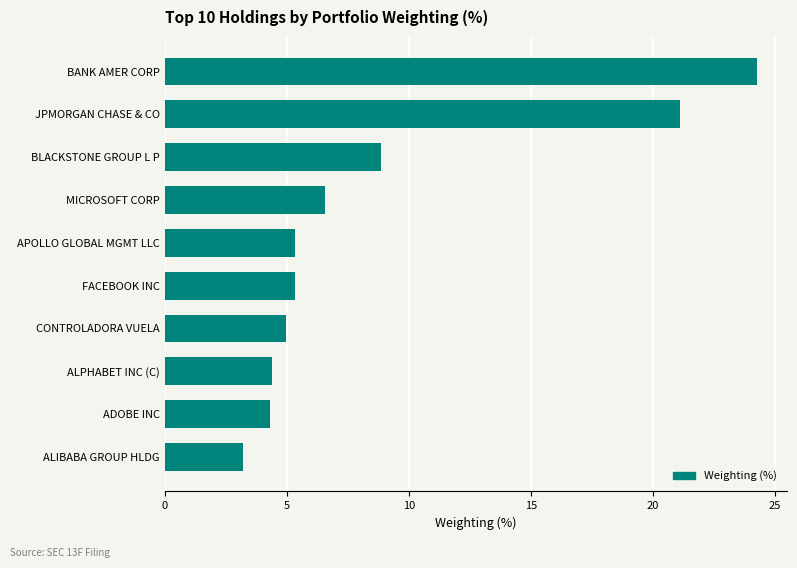

True or false: the data shows 11.9 at BANK AMER CORP.

False